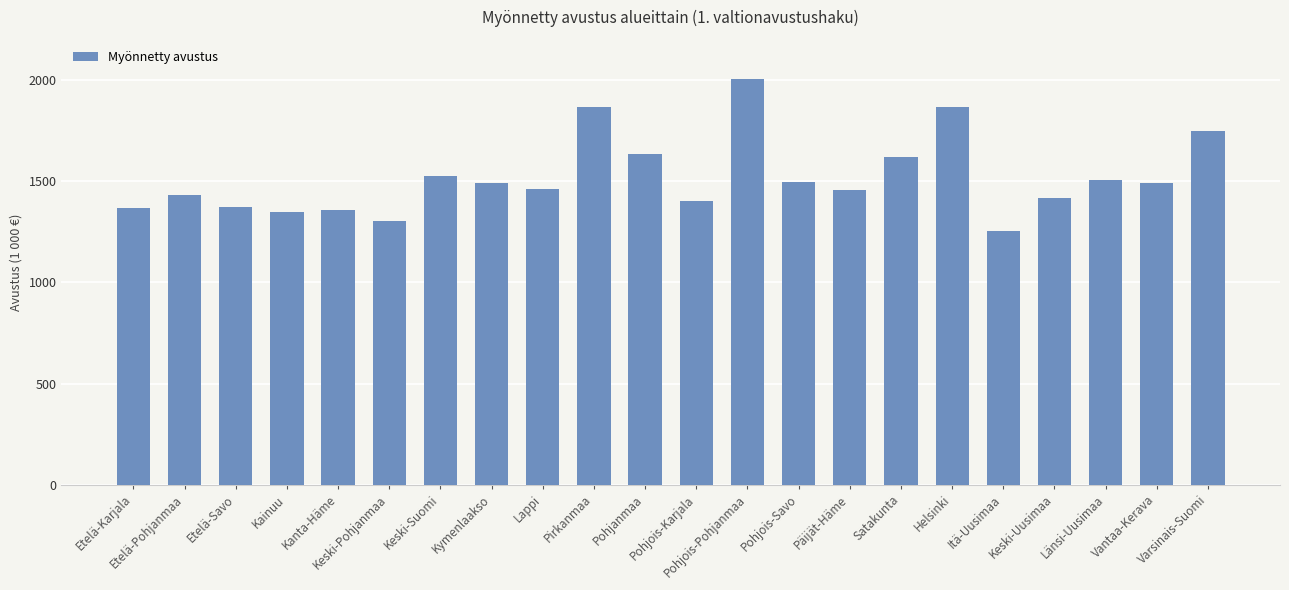

Rank the categories by value from highest to lowest.

Pohjois-Pohjanmaa, Helsinki, Pirkanmaa, Varsinais-Suomi, Pohjanmaa, Satakunta, Keski-Suomi, Länsi-Uusimaa, Pohjois-Savo, Vantaa-Kerava, Kymenlaakso, Lappi, Päijät-Häme, Etelä-Pohjanmaa, Keski-Uusimaa, Pohjois-Karjala, Etelä-Savo, Etelä-Karjala, Kanta-Häme, Kainuu, Keski-Pohjanmaa, Itä-Uusimaa